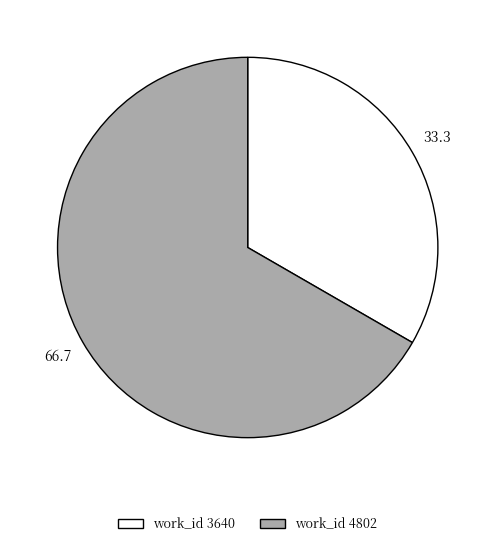

Is there any slice that represents more than half of the pie?

Yes